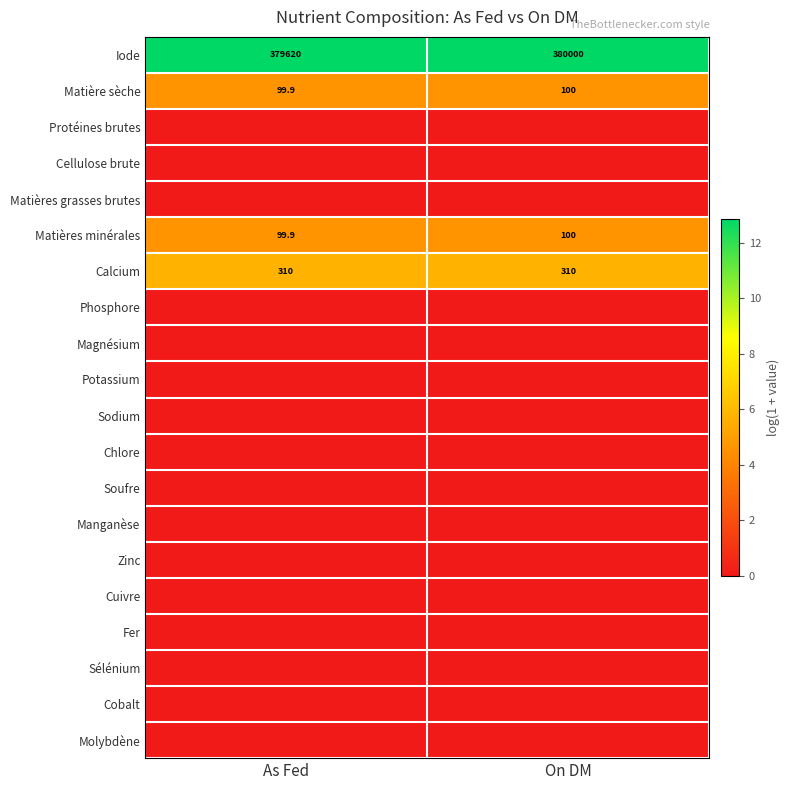

Rank the categories by Matières minérales value from highest to lowest.

On DM, As Fed